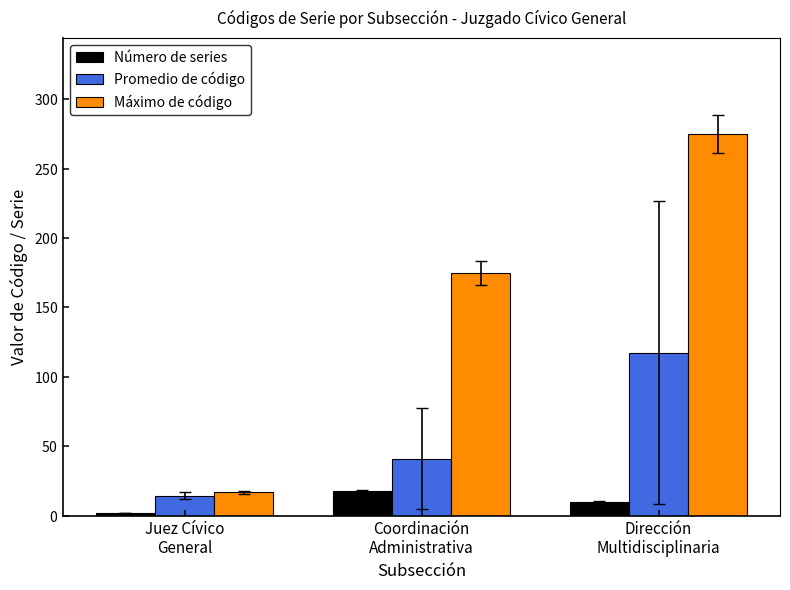

Does the chart contain stacked bars?

No